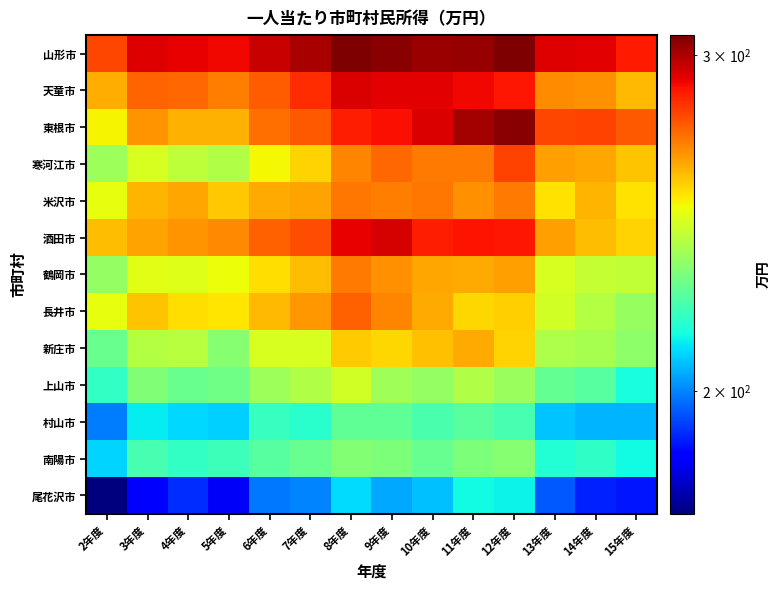

At how many categories does at least one series exceed 224?

14